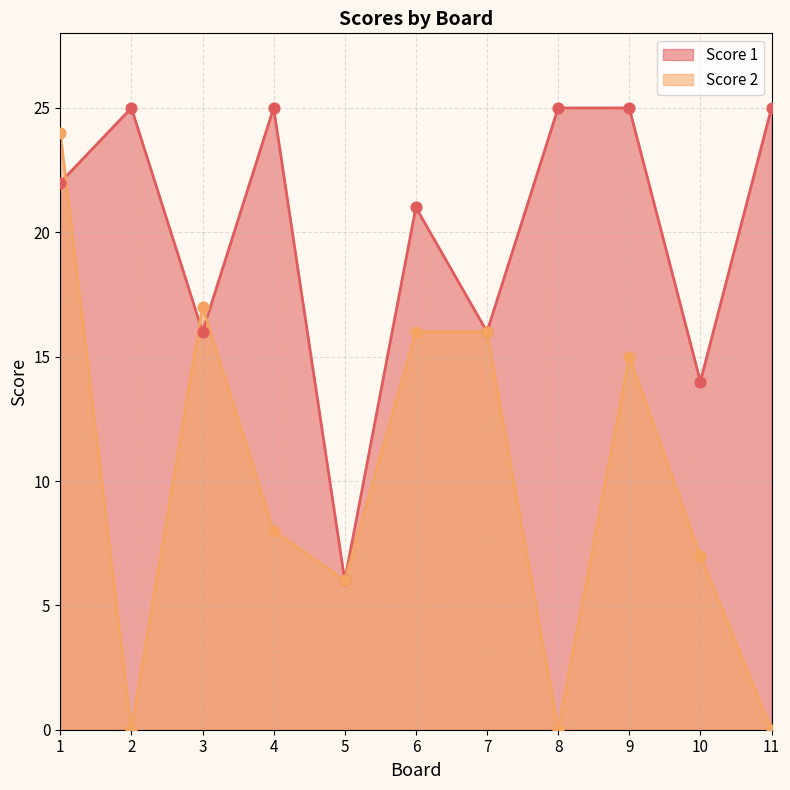

Which series contains the lowest Y value?

Score 2